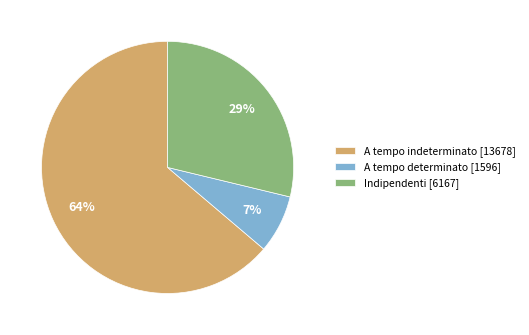

To the nearest percent, what is the average slice percentage?

33%